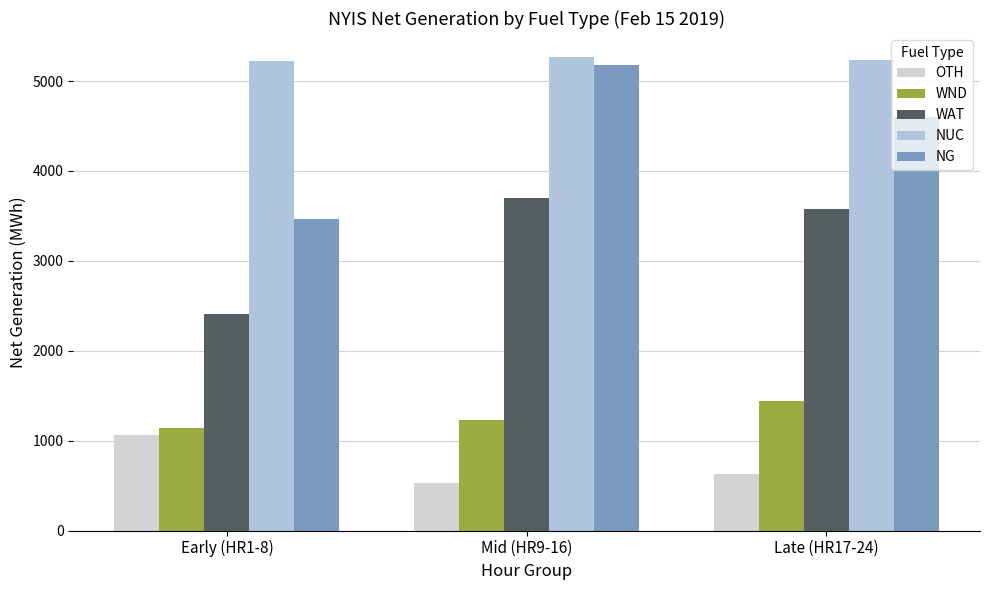

What is the difference between the OTH values at Late (HR17-24) and Early (HR1-8)?

428